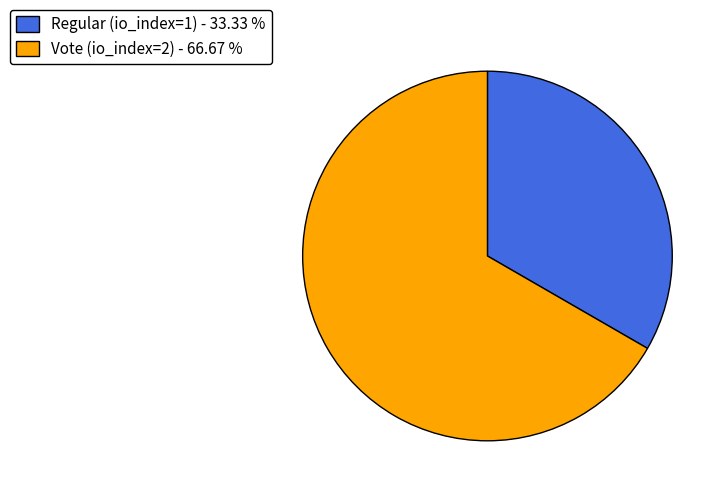

Between Vote (io_index=2) and Regular (io_index=1), which is larger?

Vote (io_index=2)